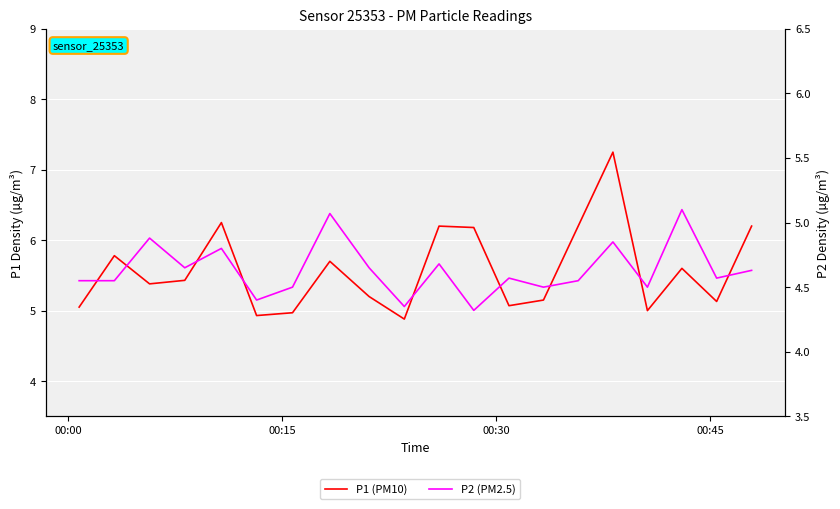

Is this an area chart (filled region under the line)?

No